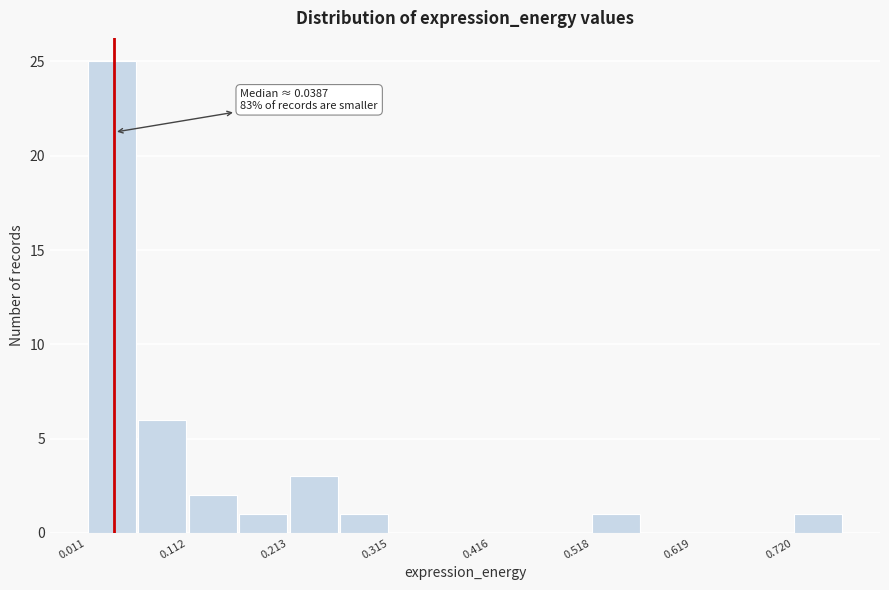

Around what value on the x-axis is the tallest bar? Give the approximate position of its centre, as read against the axis.

0.04